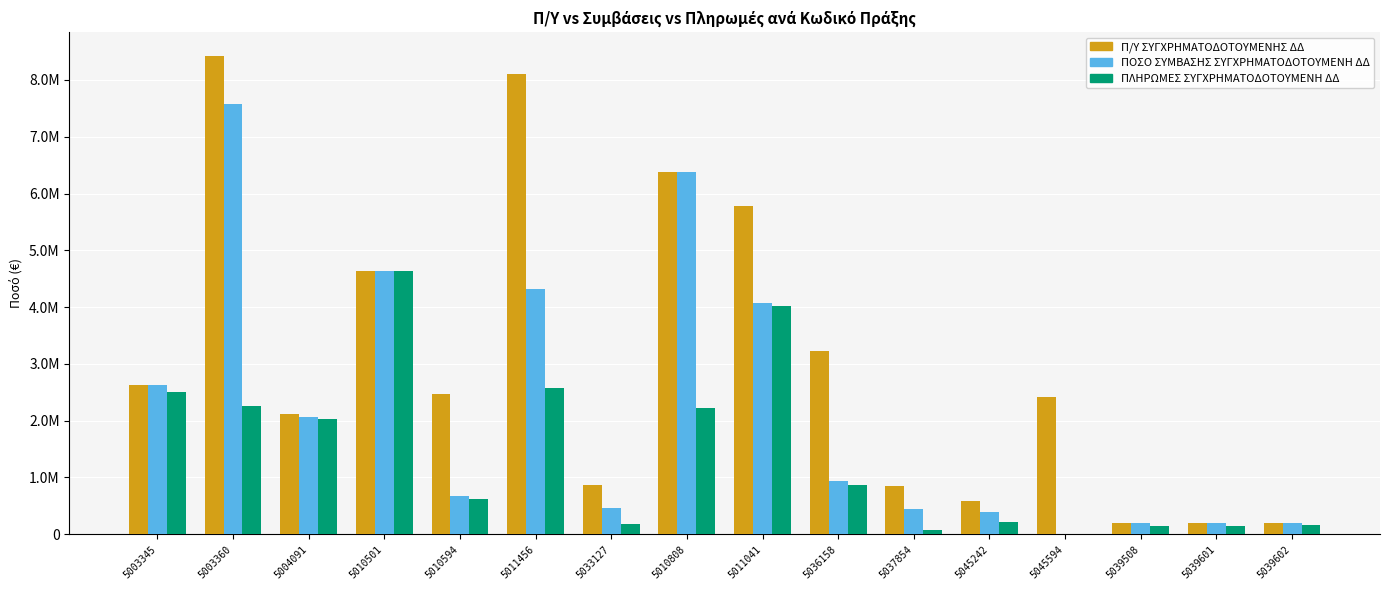

At how many categories does at least one series exceed 5068835?

4